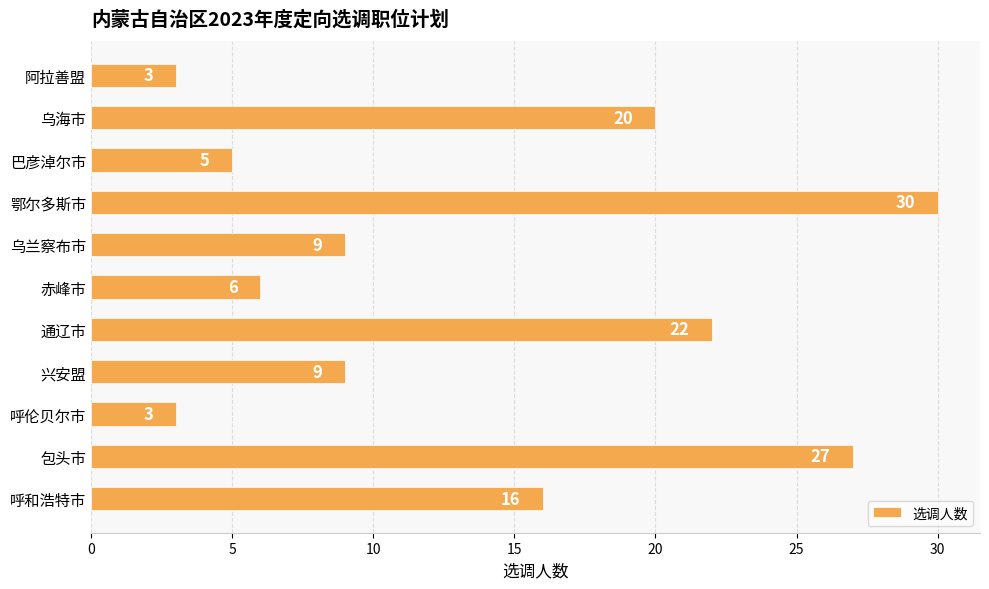

The value at 呼和浩特市 is 16. True or false?

True